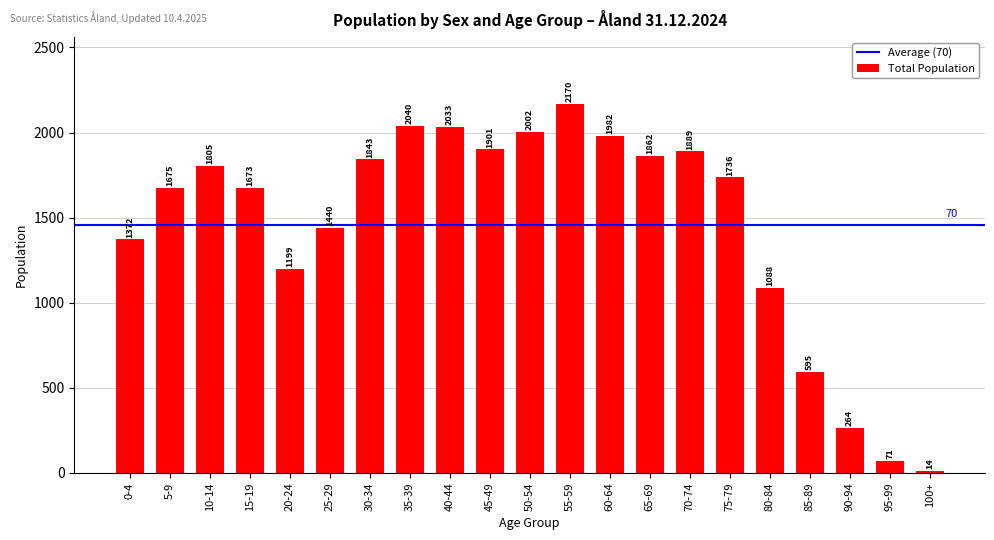

How many series are shown in this chart?

1